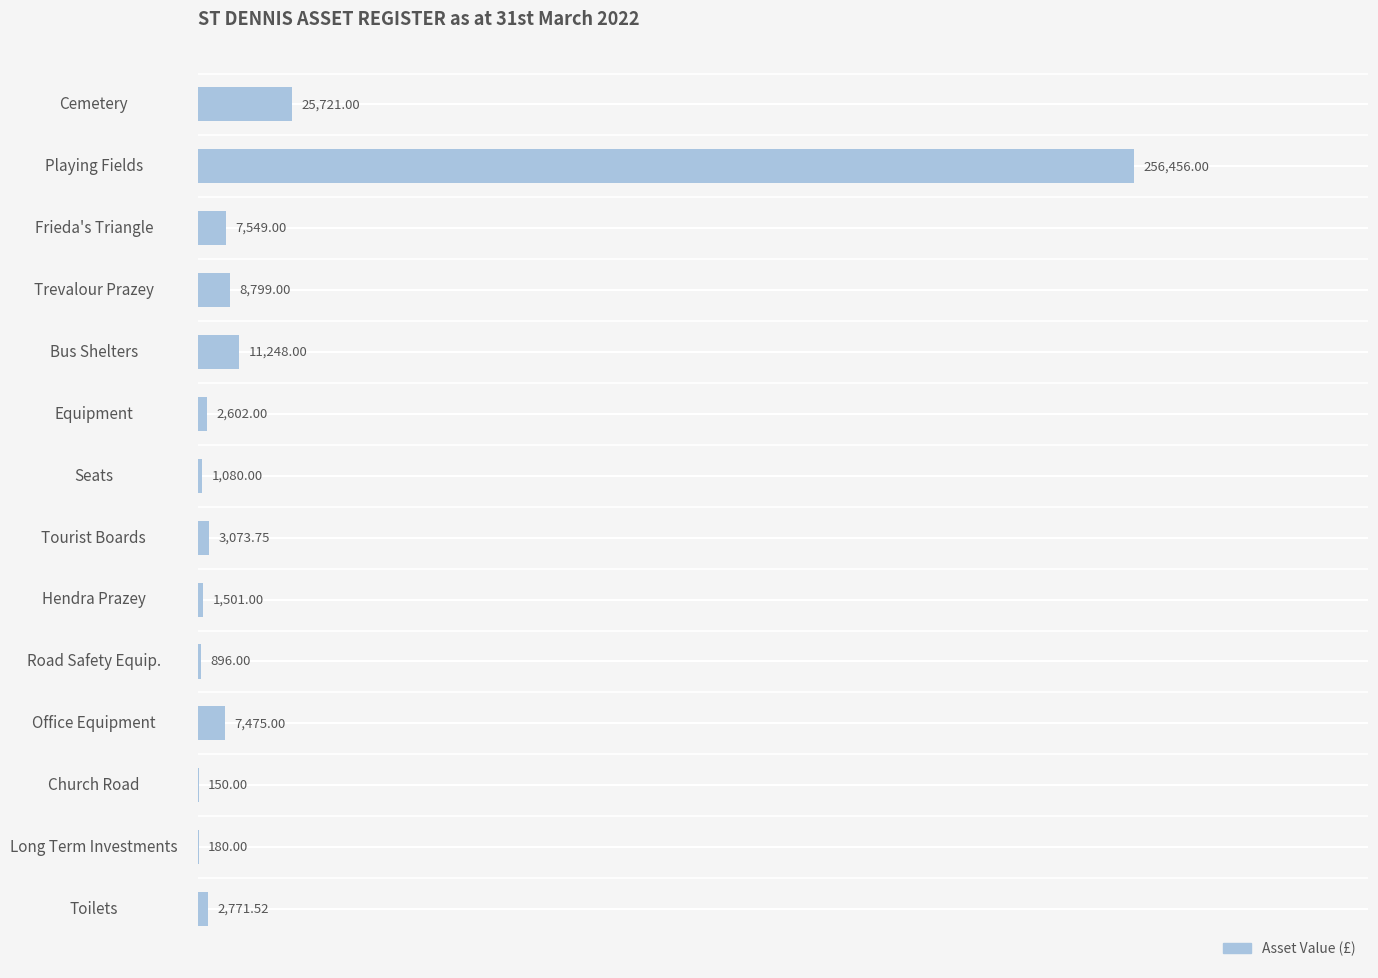

How many data points does each series have?

14